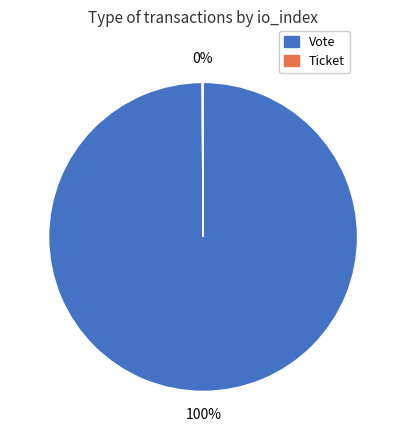

To the nearest percent, what is the average slice percentage?

50%